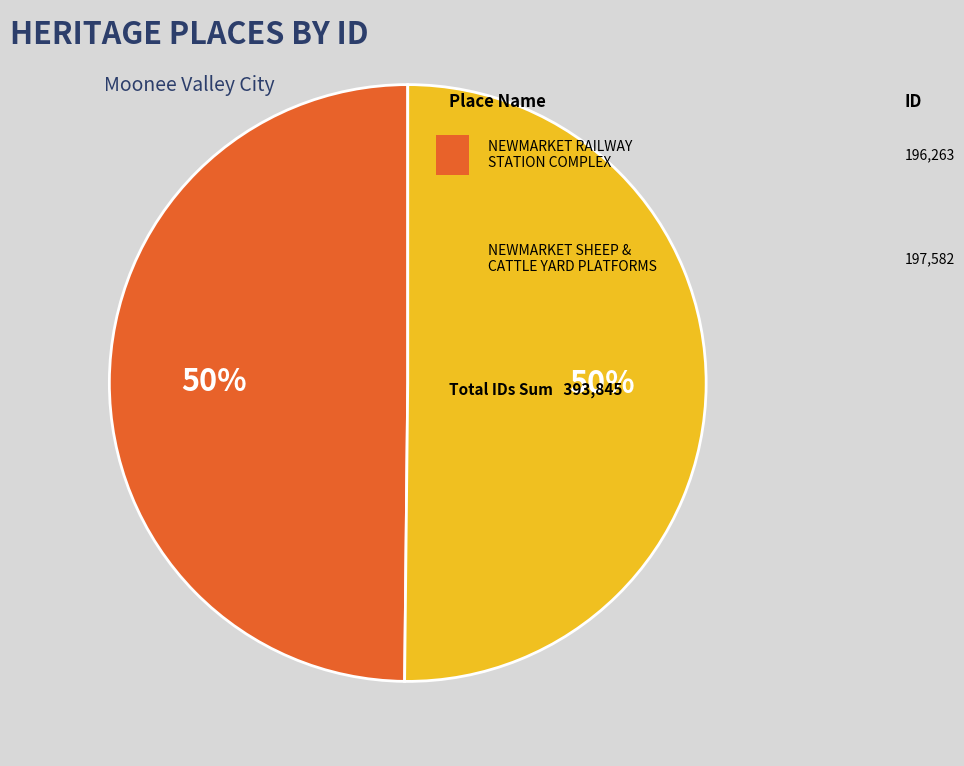

To the nearest percent, what is the average slice percentage?

50%